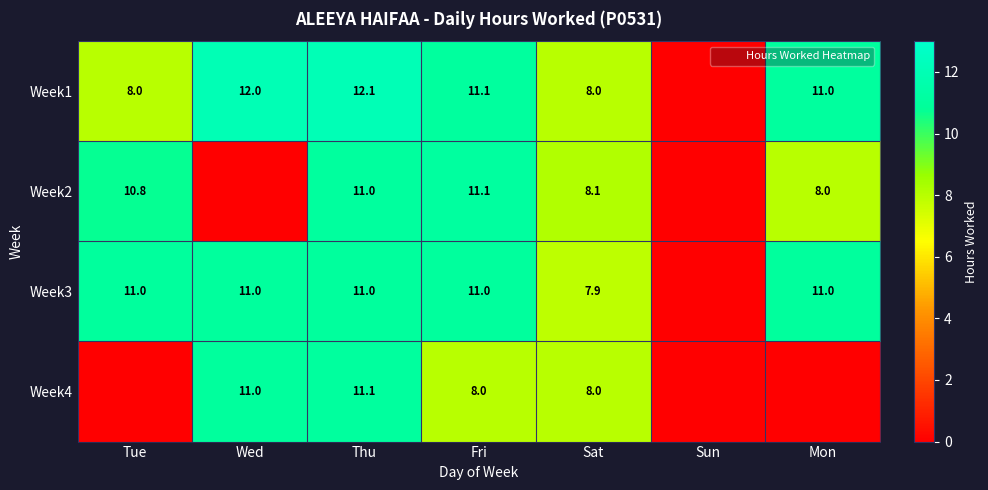

Is it true that Week2 equals 17.0 at Tue?

False